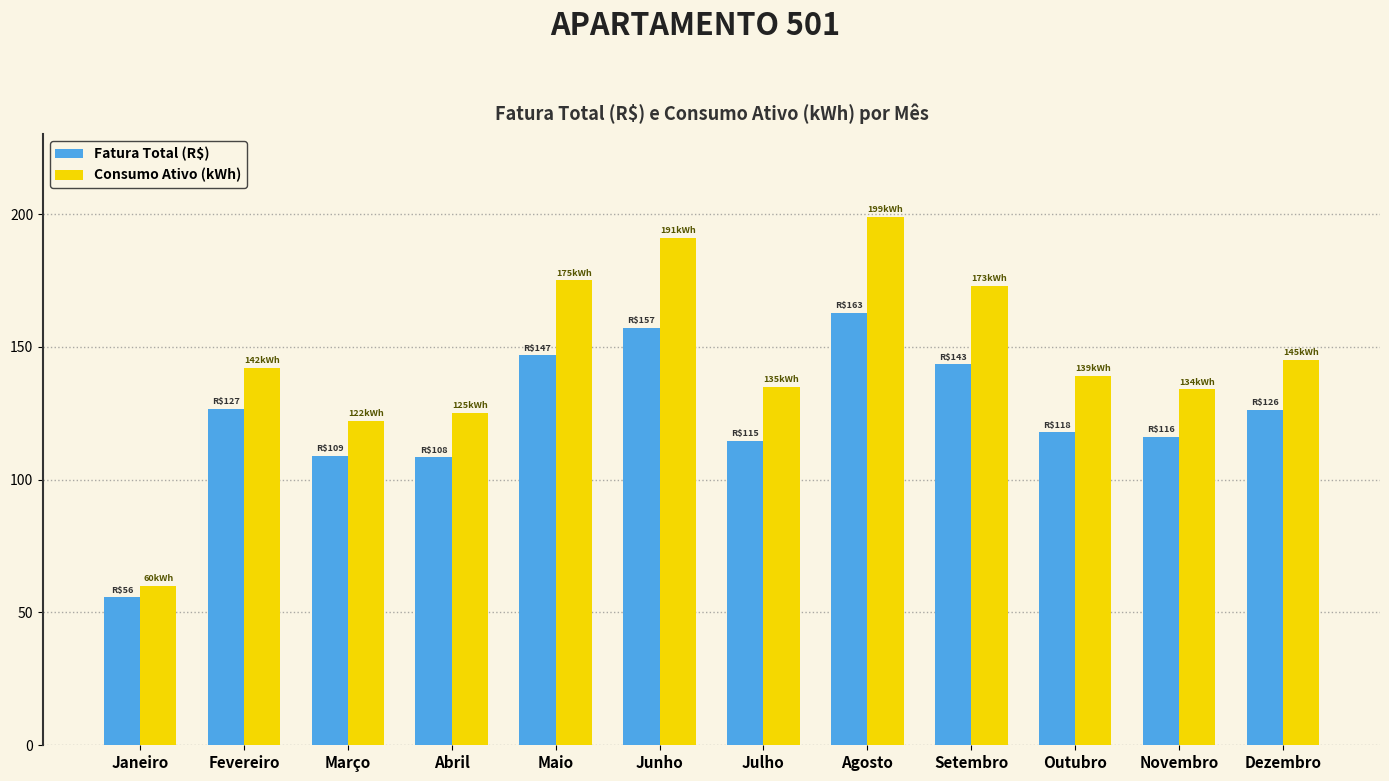

Is it true that Fatura Total (R$) equals 157.1 at Junho?

True